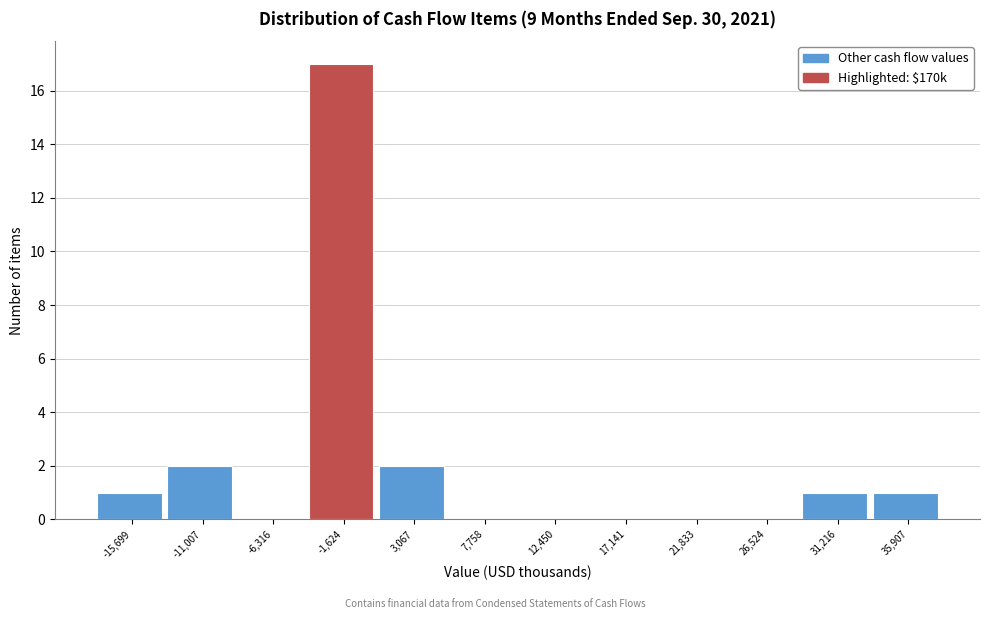

Reading left to right, what are all the values shown in this chart?

-15,699=1	-11,007=2	-6,316=0	-1,624=17	3,067=2	7,758=0	12,450=0	17,141=0	21,833=0	26,524=0	31,216=1	35,907=1